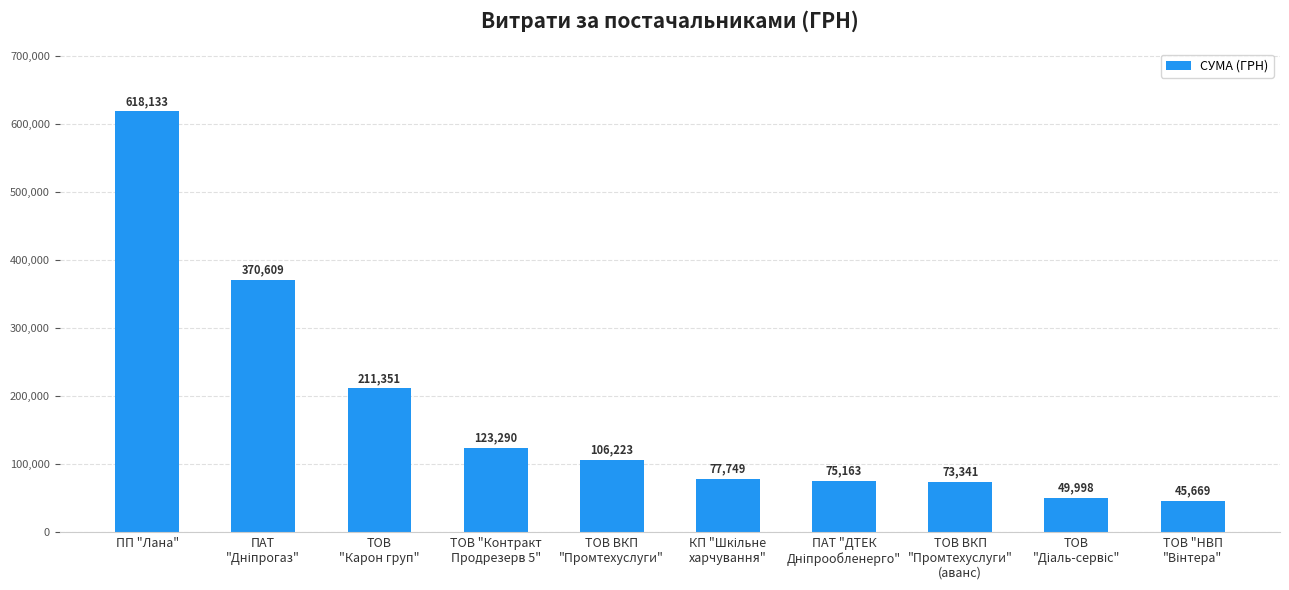

What is the label of the 10th bar from the right?

ПП "Лана"